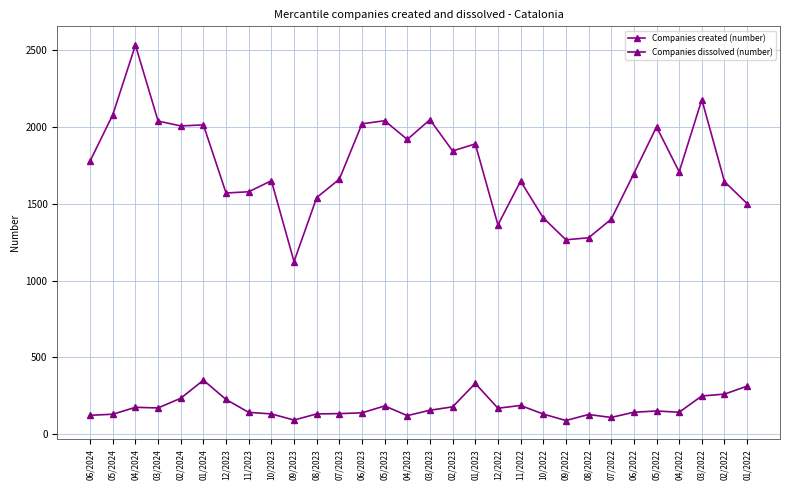

Between 05/2022 and 04/2022, which series saw the biggest shift?

Companies created (number)